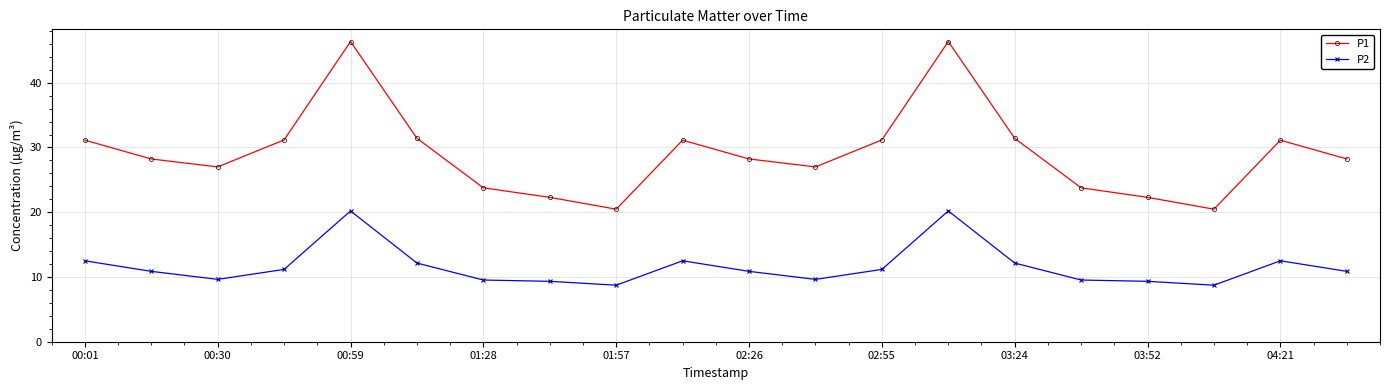

How many interior local peaks does the P1 series have?

4